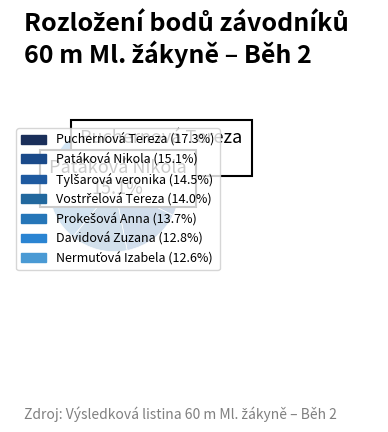

Is it true that Puchernová Tereza is 25% of the pie?

False